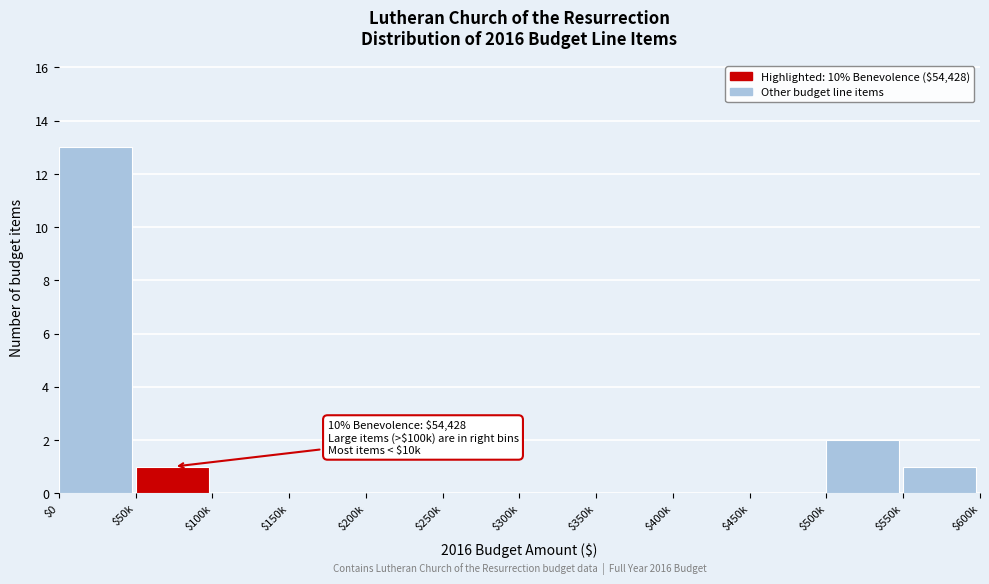

What is the maximum value shown in the chart?

13